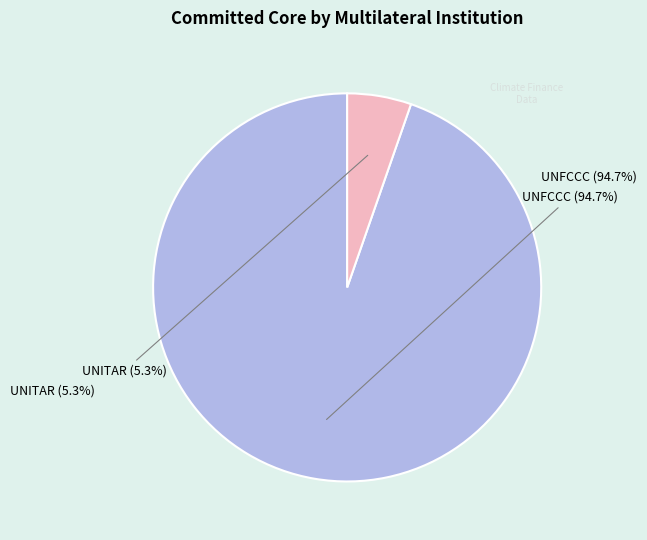

Is UNITAR - United Nations Institute for Training and Research the majority of the pie?

No